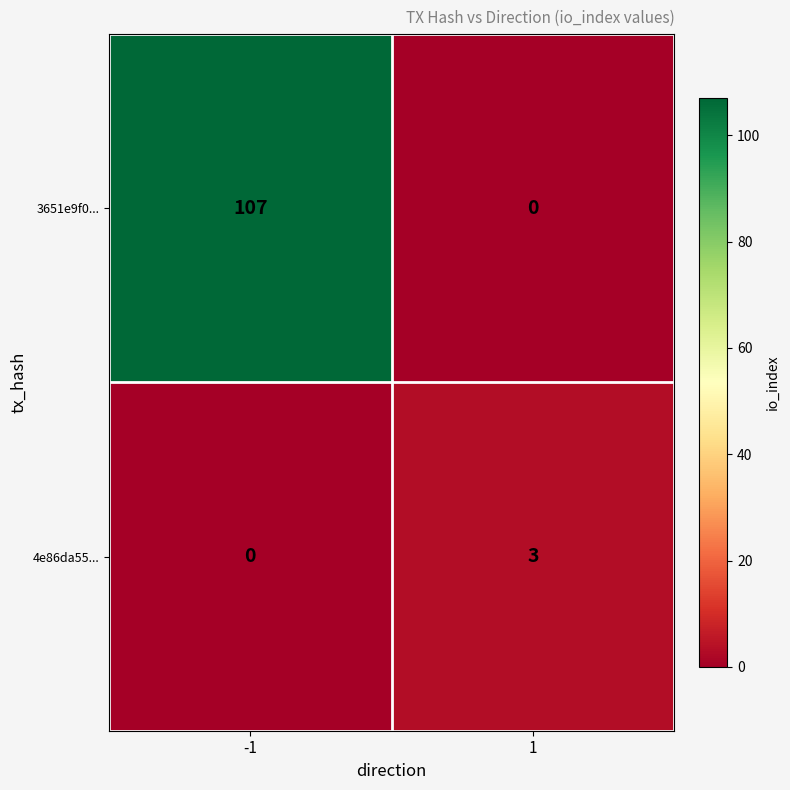

Rank the series by their maximum value, from highest to lowest.

3651e9f0..., 4e86da55...